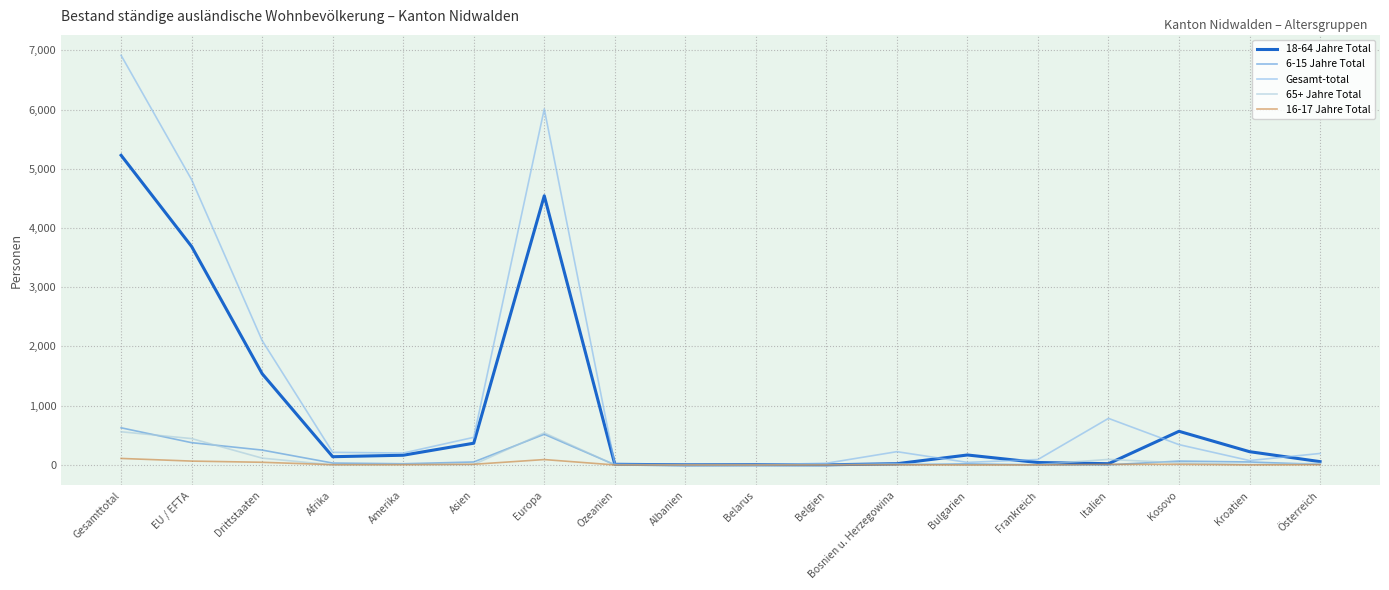

What is the minimum value for Gesamt-total?

2